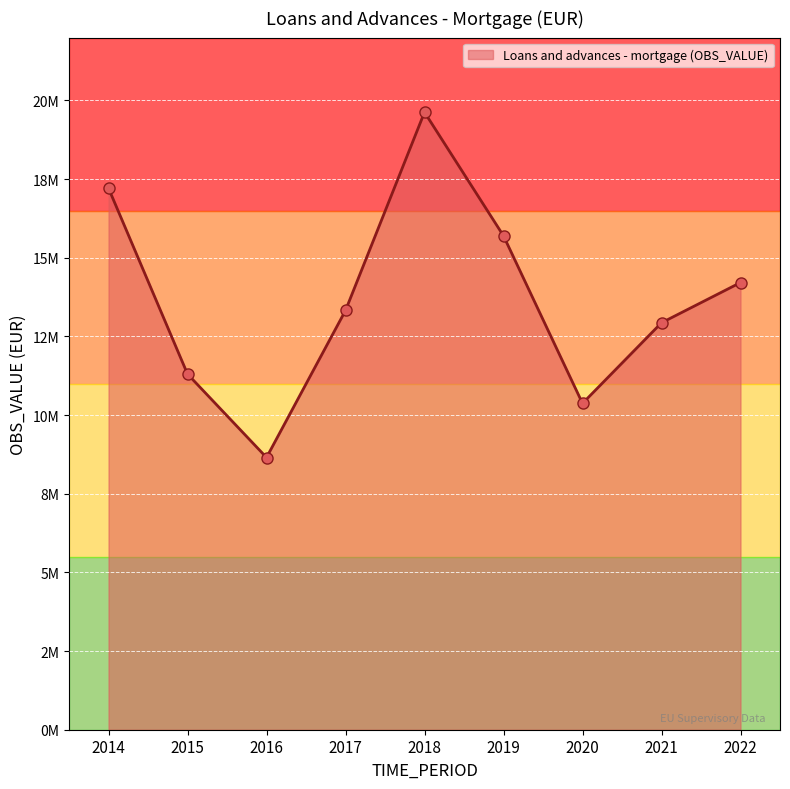

The value at 2014 is 25577549.2. True or false?

False